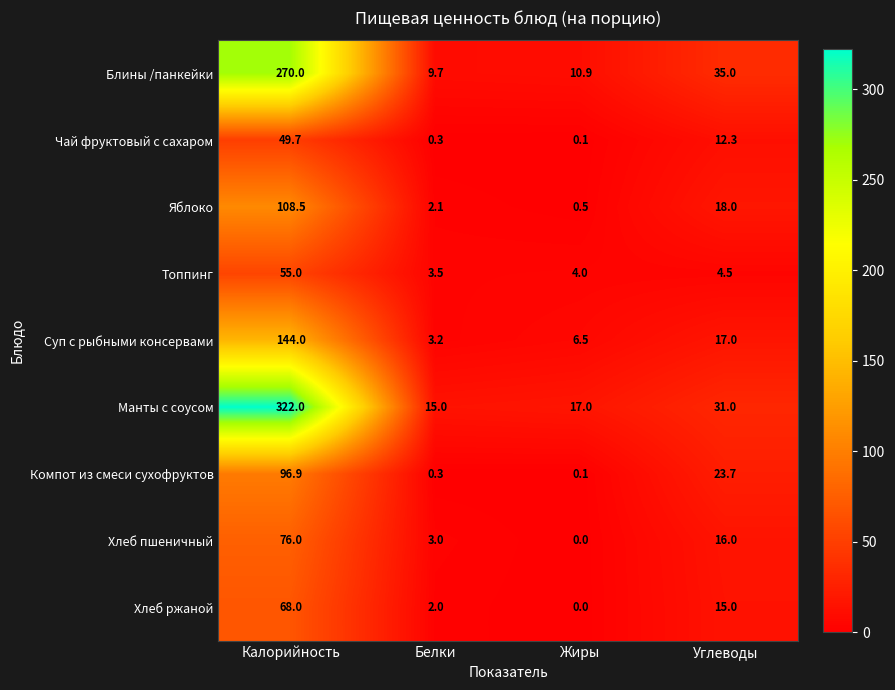

At which label is Топпинг closest to 29?

Углеводы